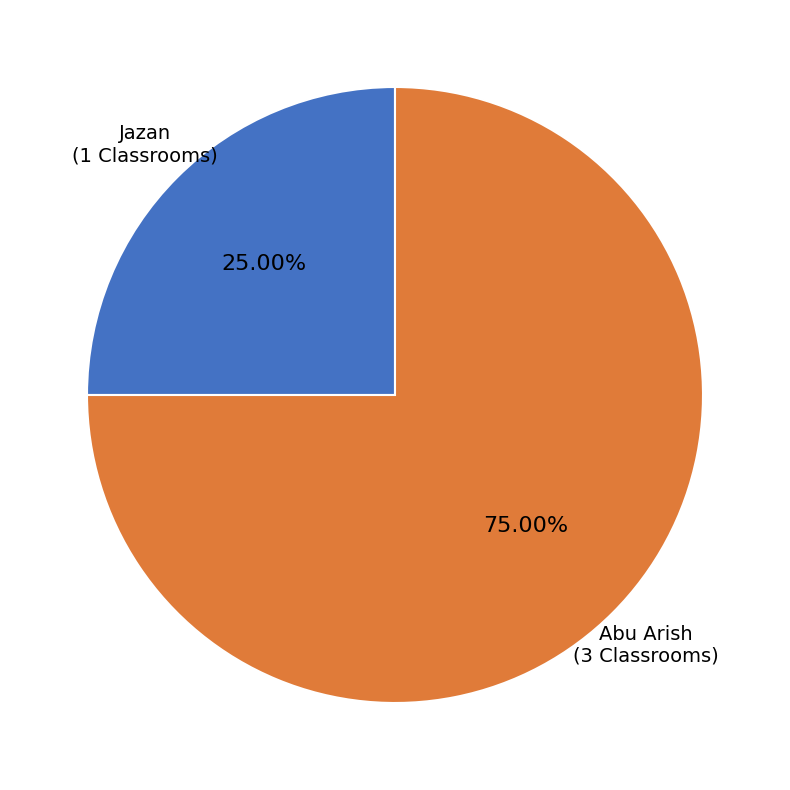

Combined, do Jazan and Abu Arish account for over 50%?

Yes